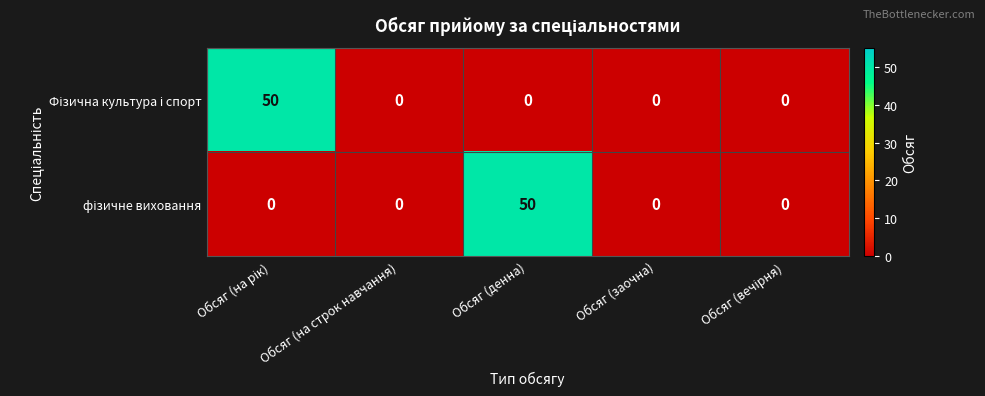

What is the maximum value shown in the chart?

50